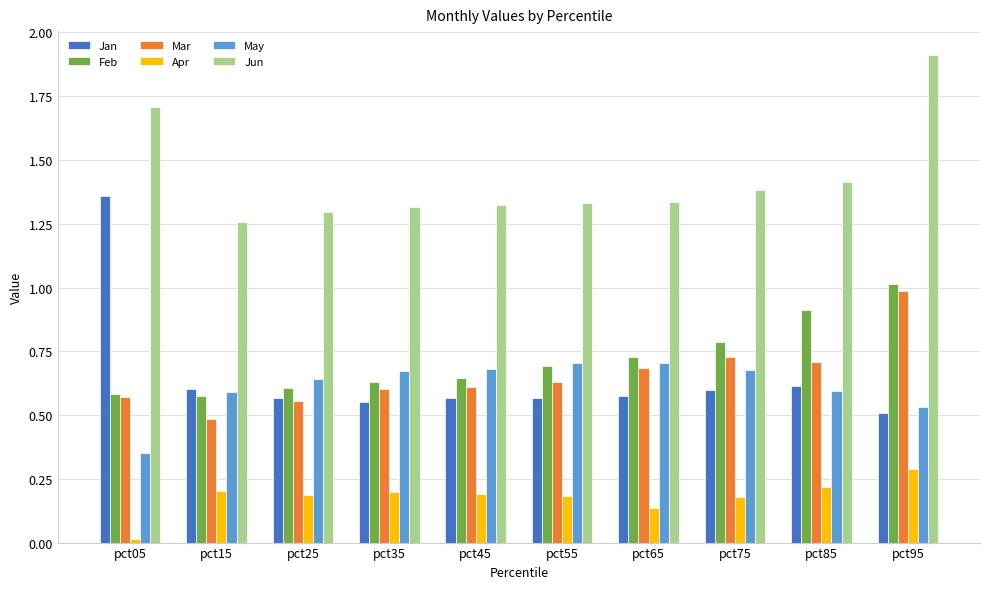

What is the difference between the highest and lowest values at pct45?

1.1